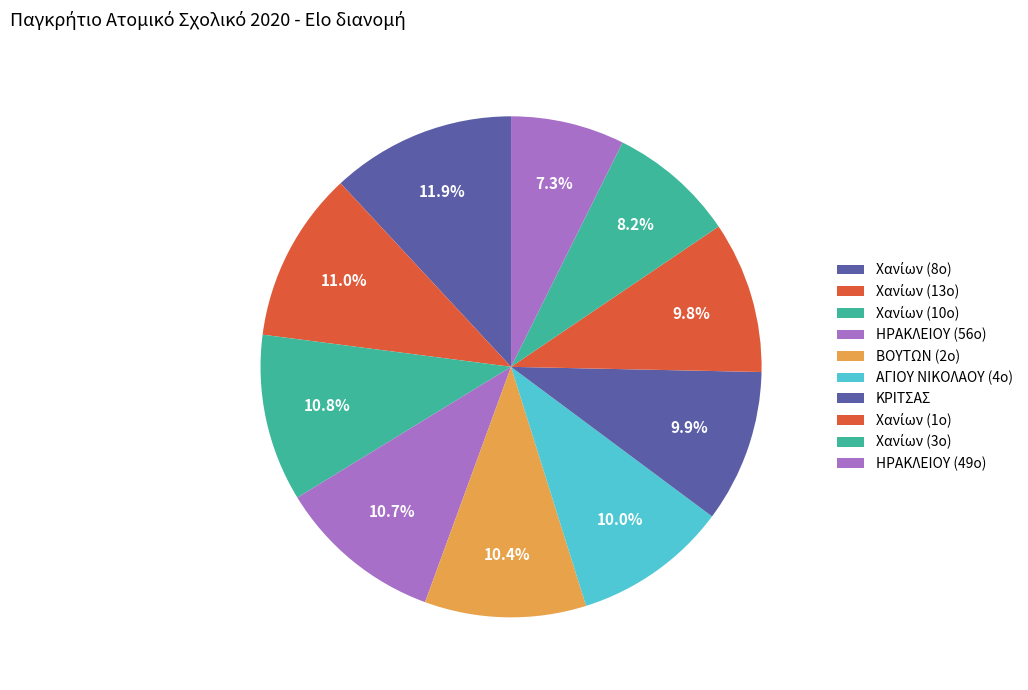

What is the ratio of the value at Χανίων (8ο) to the value at Χανίων (10ο)?

1.1